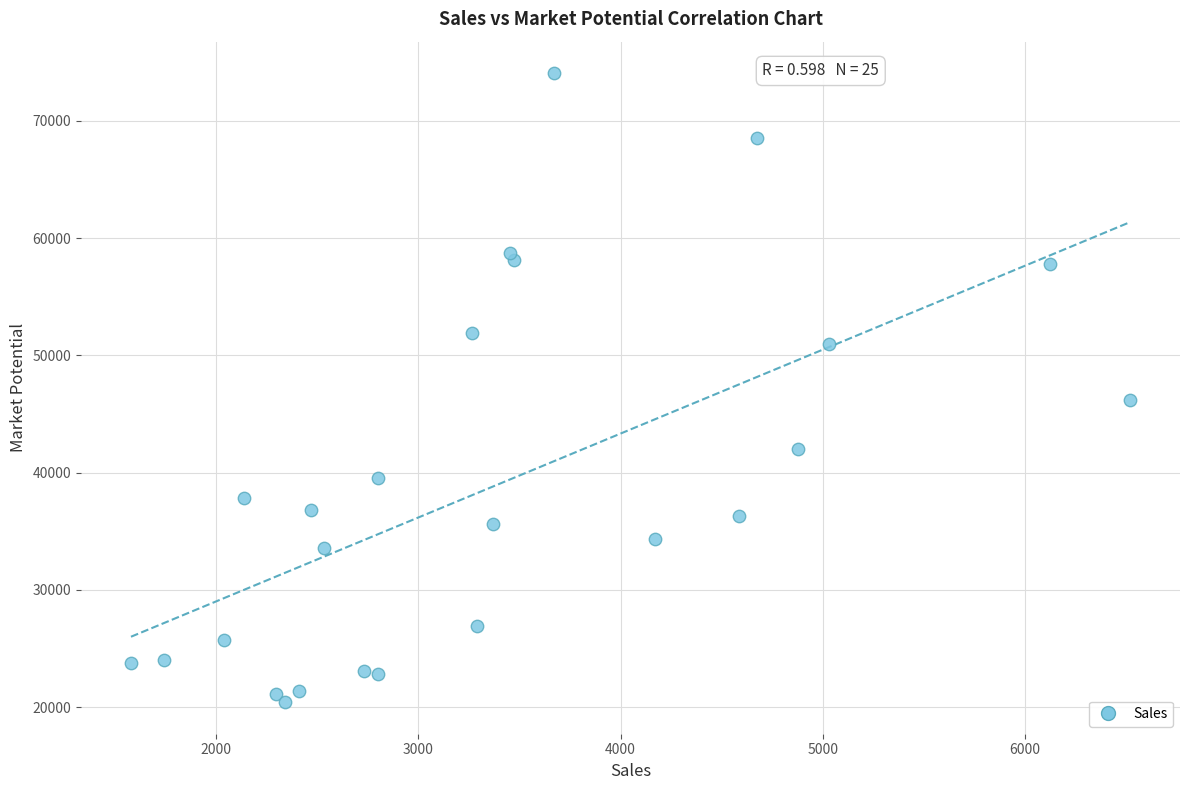

What is the range of Y values (max minus min)?

53648.2